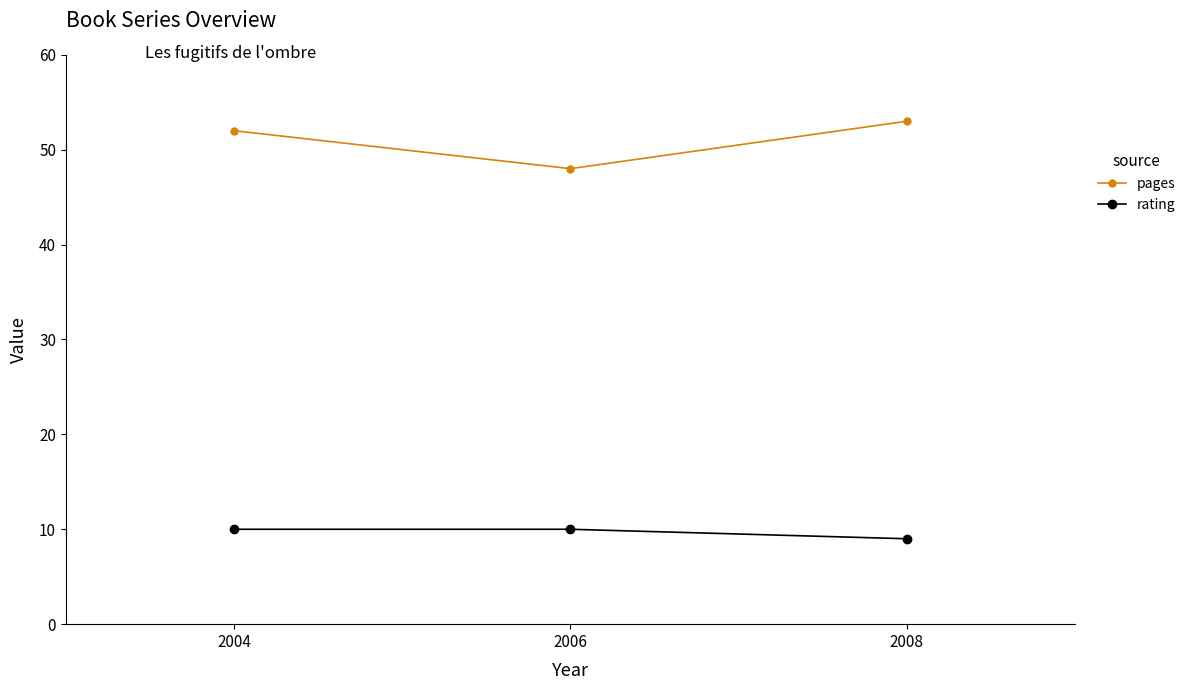

What is the difference between the highest and lowest values at 2006?

38